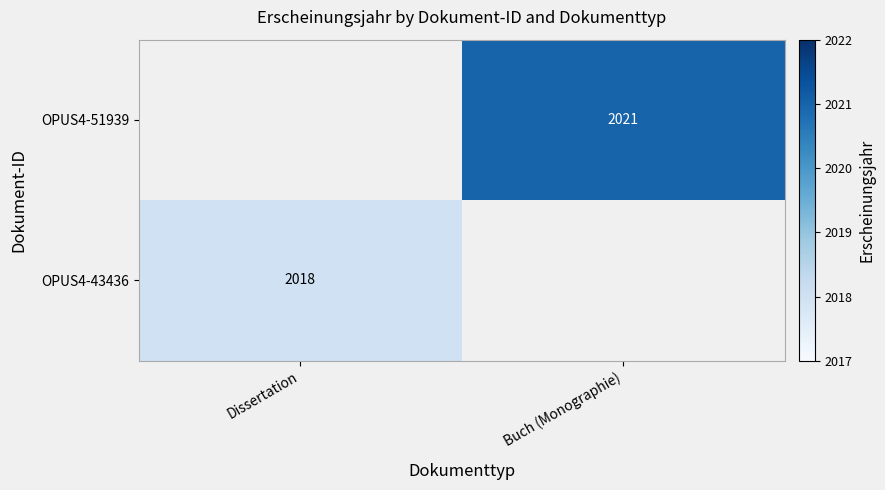

Count the number of data series in this chart.

2